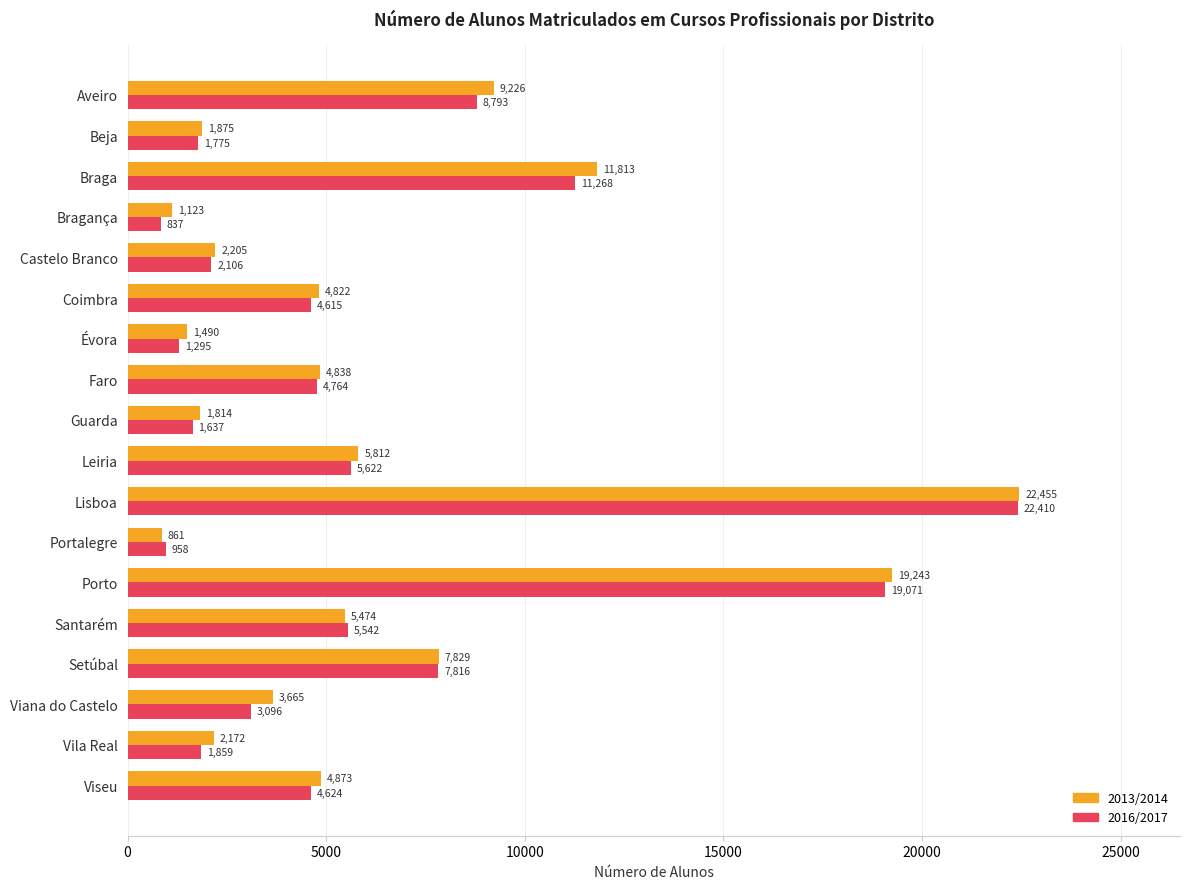

What is the lowest value of the 2013/2014 series?

861